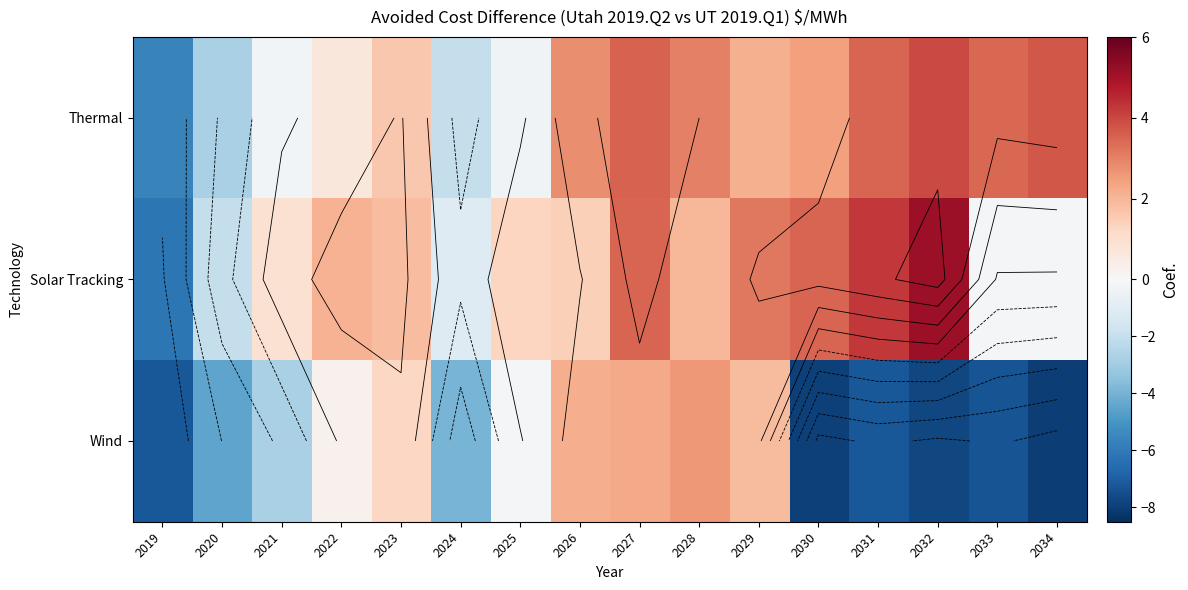

Which series has the largest range (max minus min)?

Solar Tracking